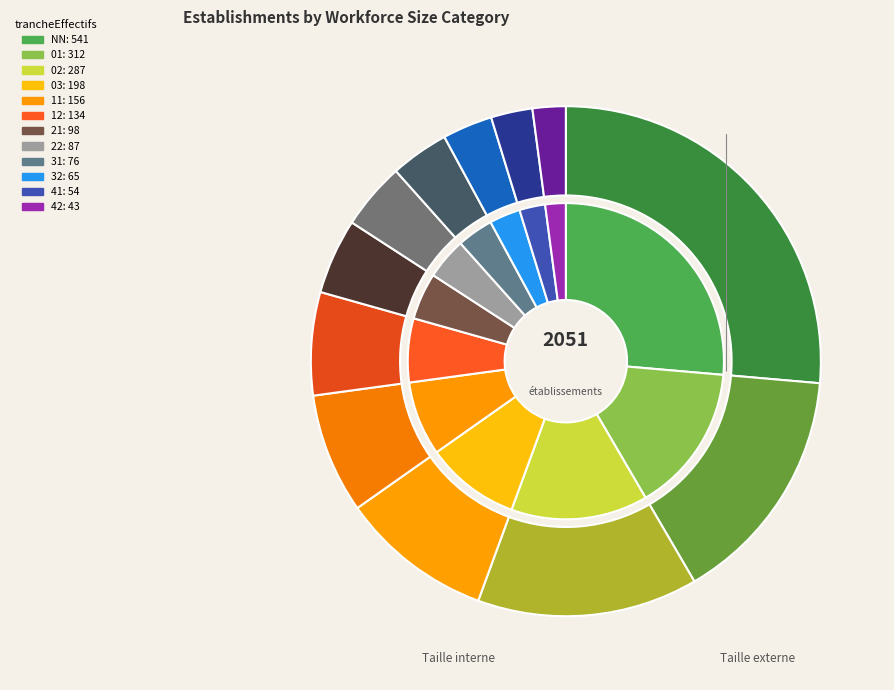

The NN slice represents 14% of the pie. True or false?

False